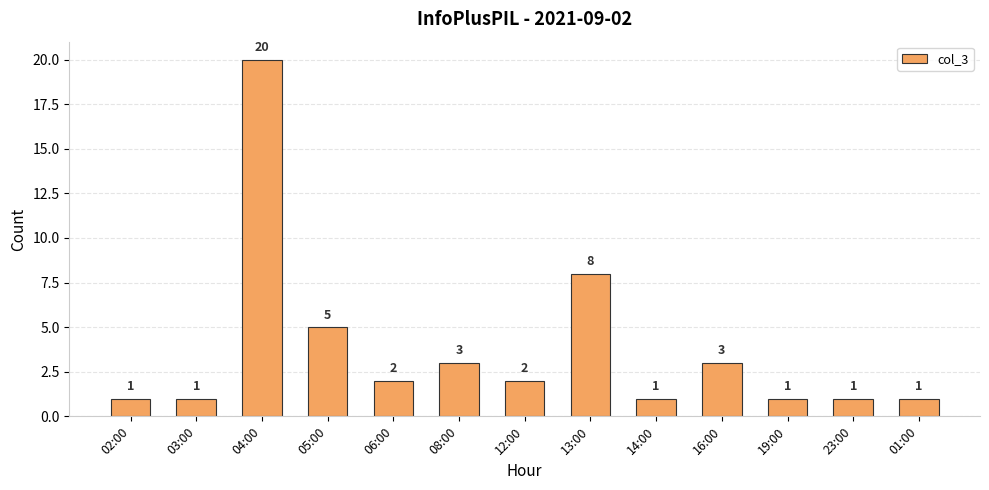

What is the difference between the second highest and second lowest values?

7